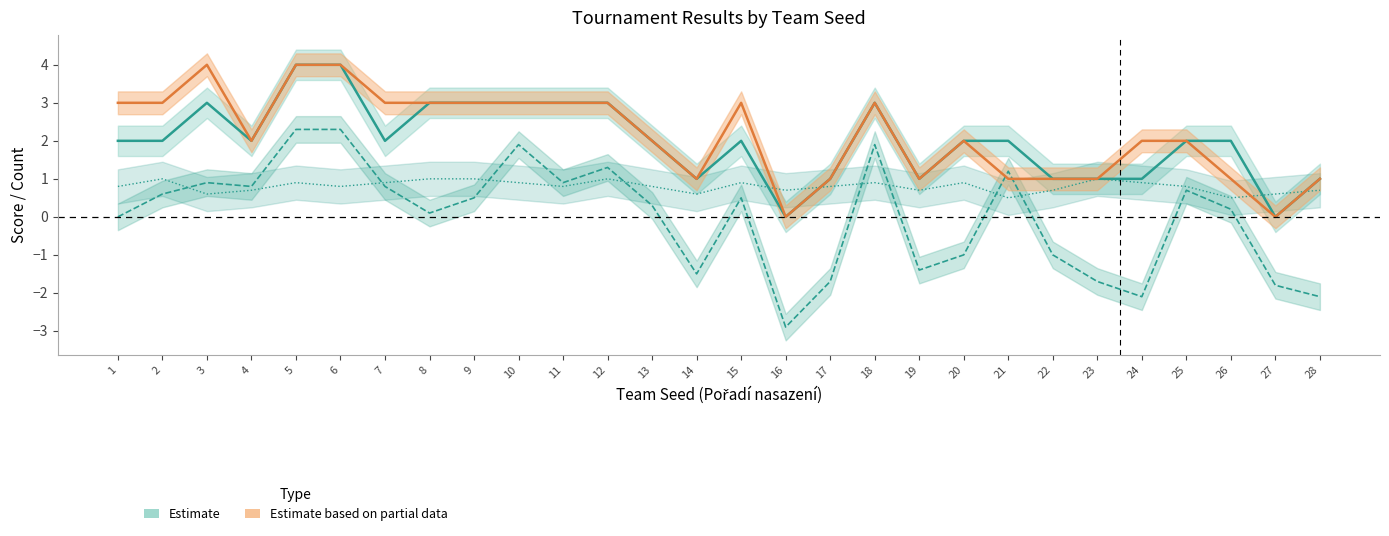

Which category has the highest value across all series?

5